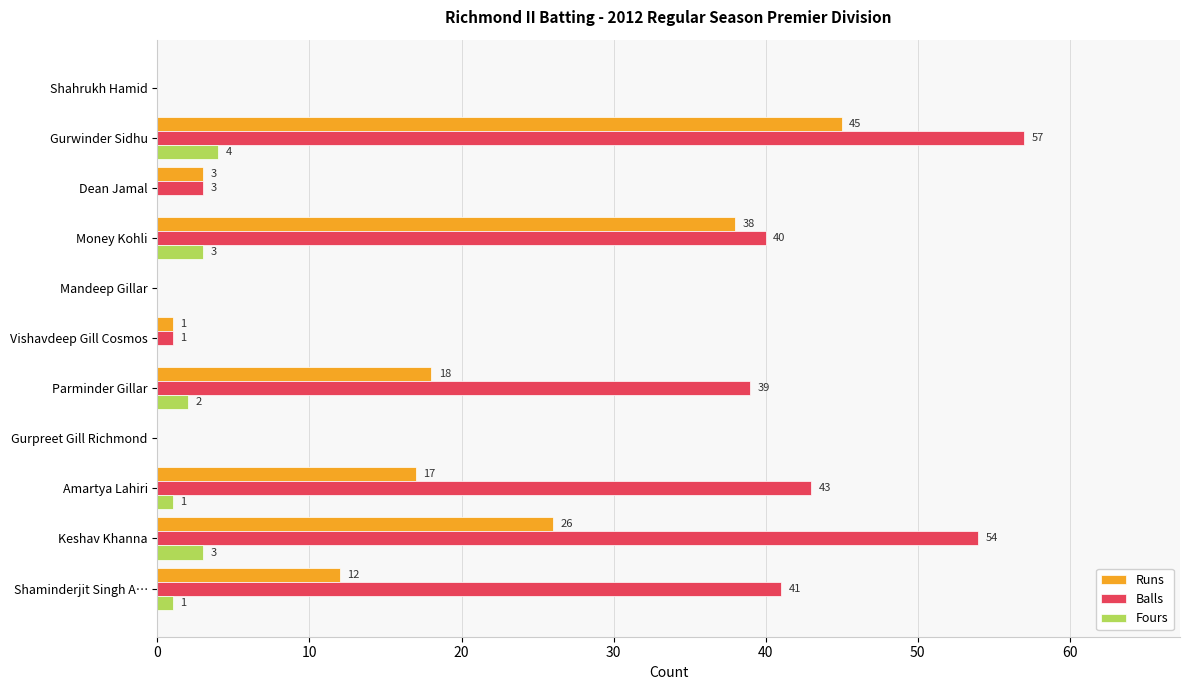

Which series changed the most between Keshav Khanna and Money Kohli?

Balls